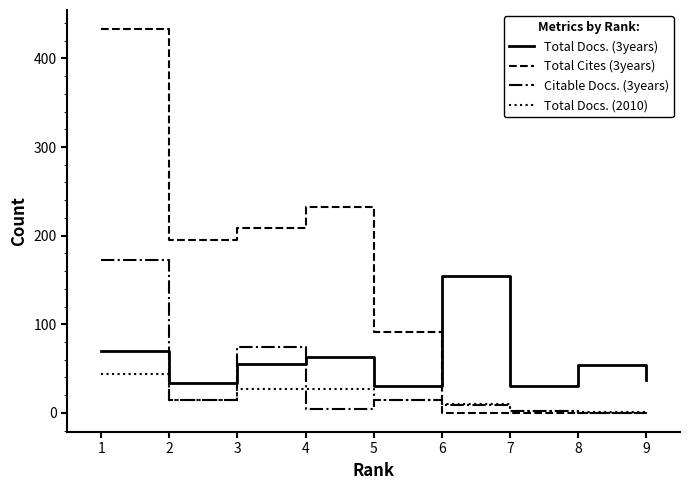

Is this an area chart (filled region under the line)?

No